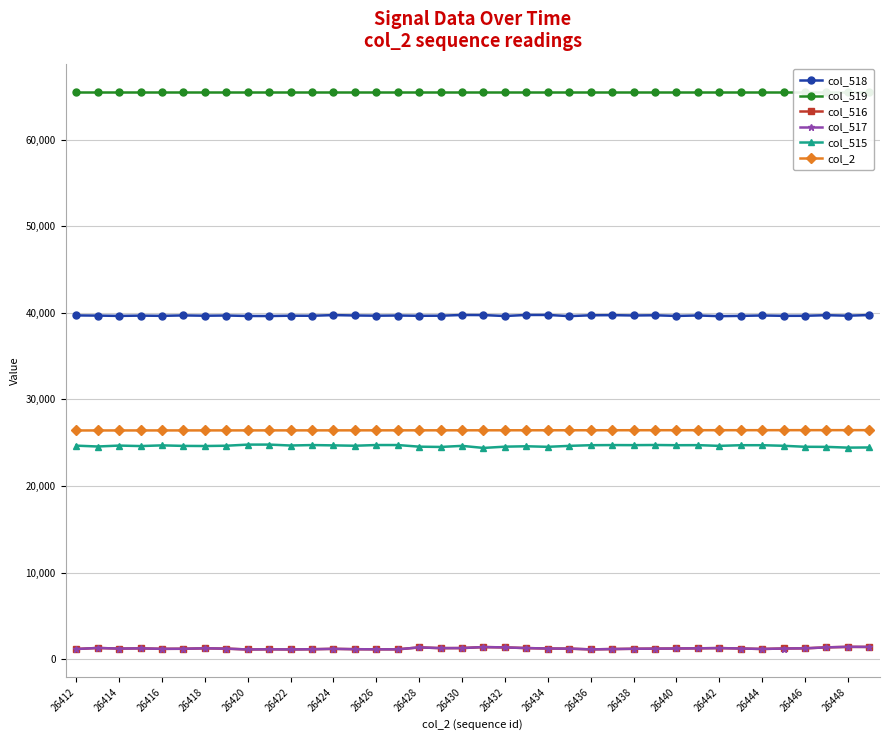

True or false: col_516 has a value of 1139 at 26436.

True